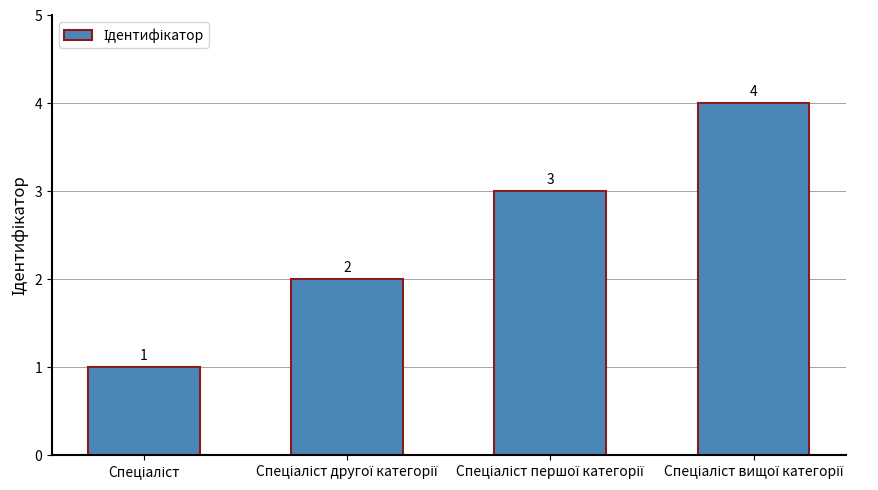

How many data points are less than 3?

2